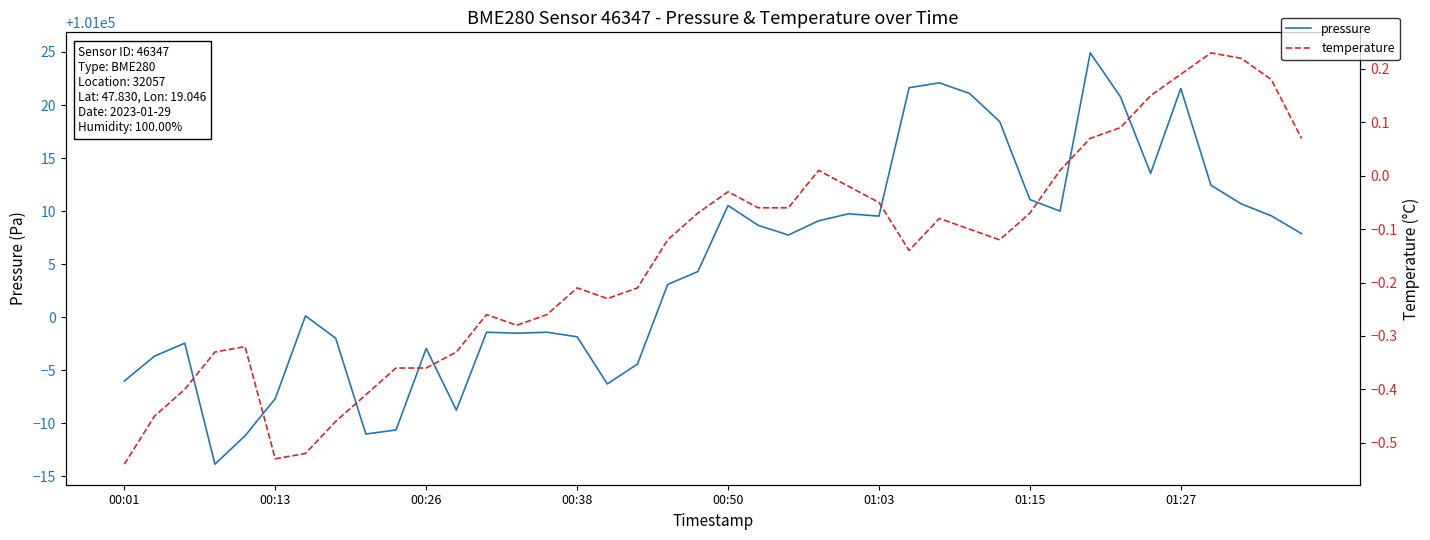

At which label does temperature first exceed 0?

23